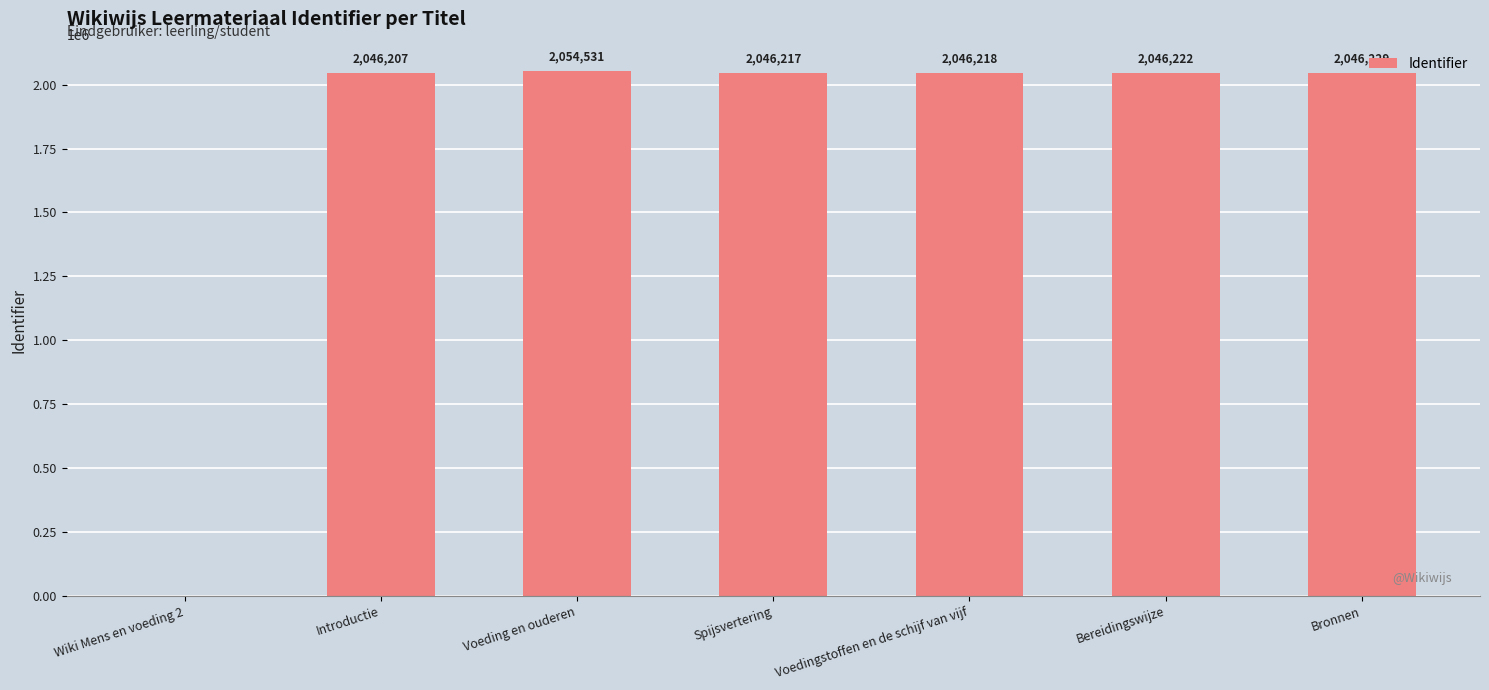

Where does the data first go above 2046218?

Voeding en ouderen